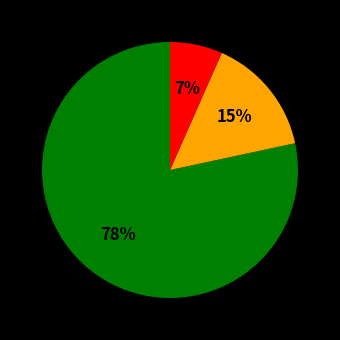

To the nearest percent, what is the average slice percentage?

33%